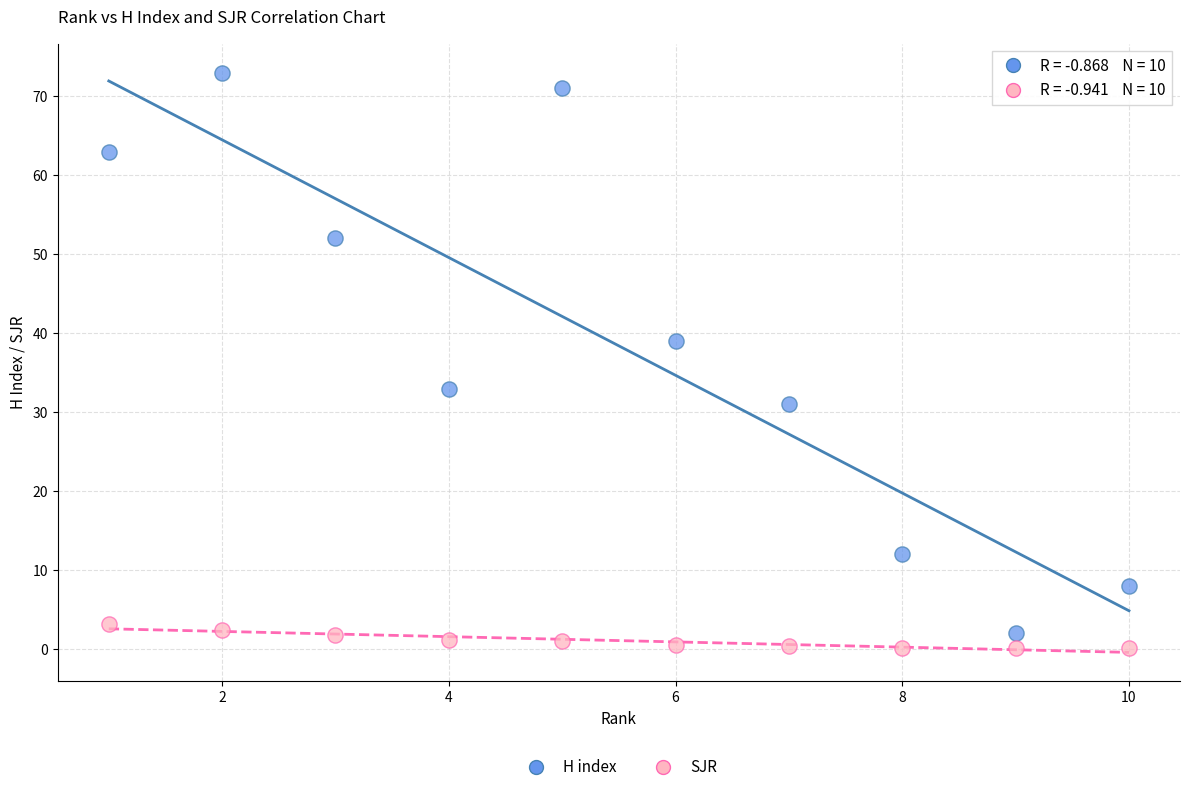

Which series reaches the minimum Y coordinate?

SJR